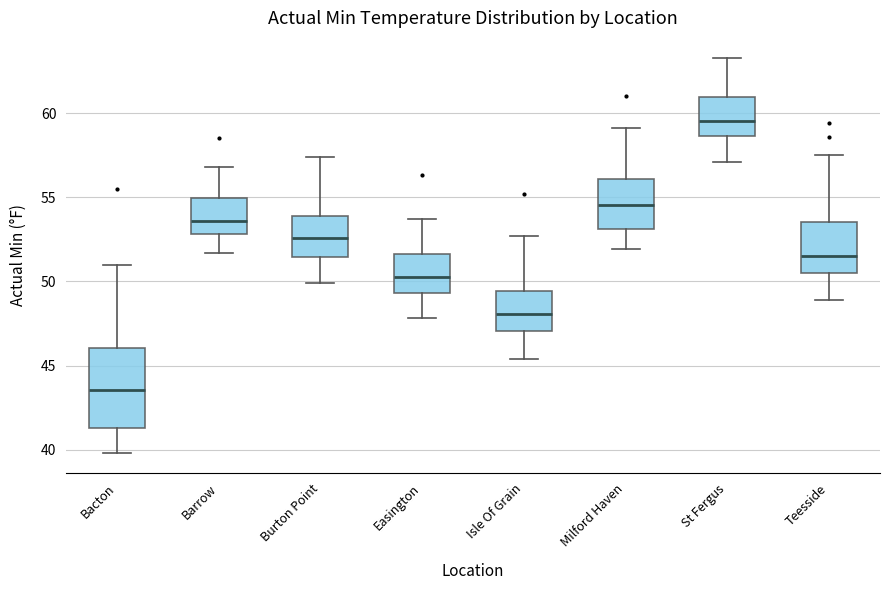

Comparing the boxes themselves (not the whiskers), which one is the tallest?

Bacton